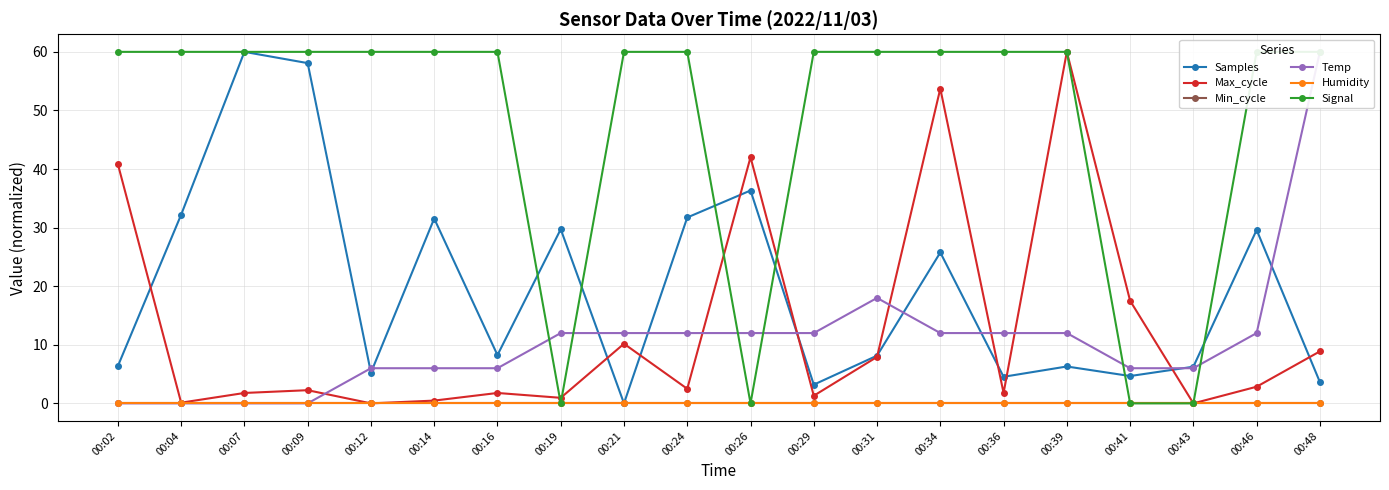

How many interior local valleys does the Max_cycle series have?

7